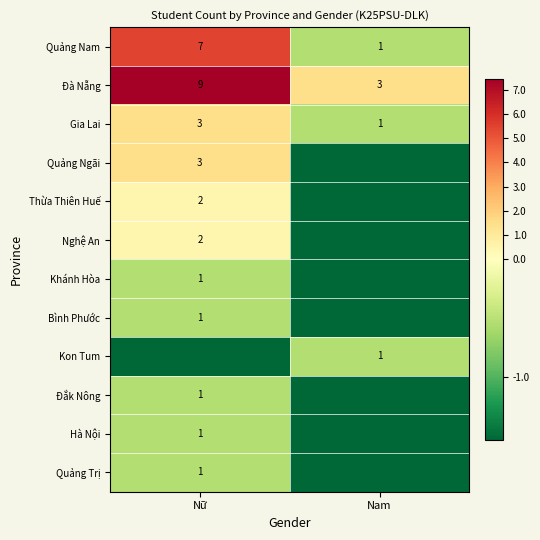

True or false: Thừa Thiên Huế has a value of -0.6 at Nam.

False